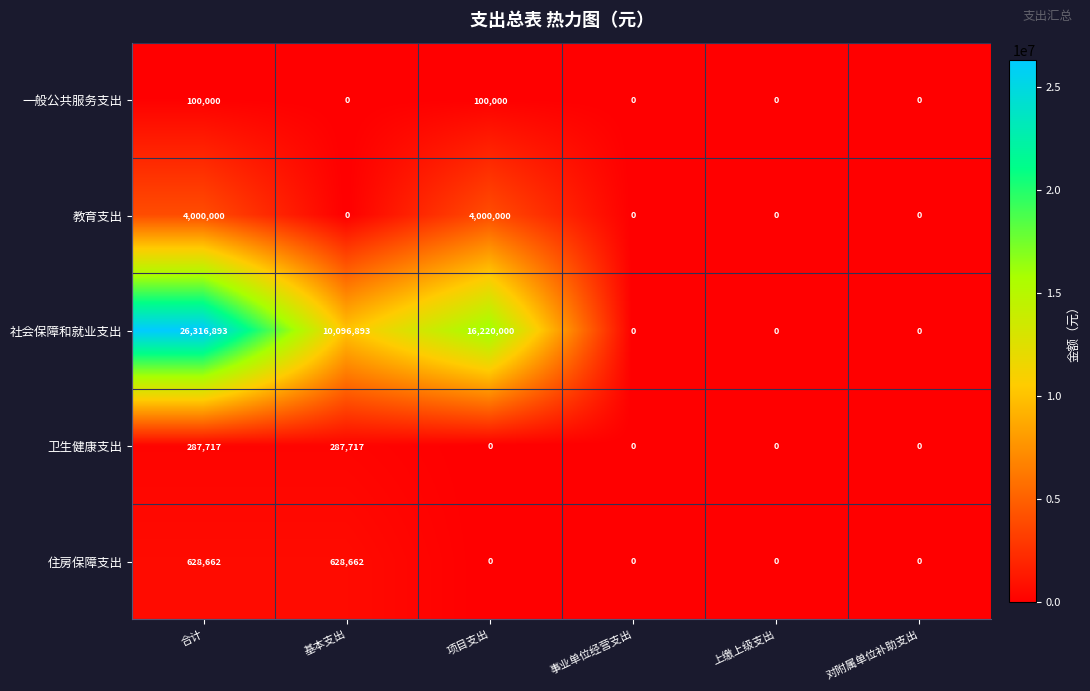

How many 卫生健康支出 values are between 0 and 287717?

6